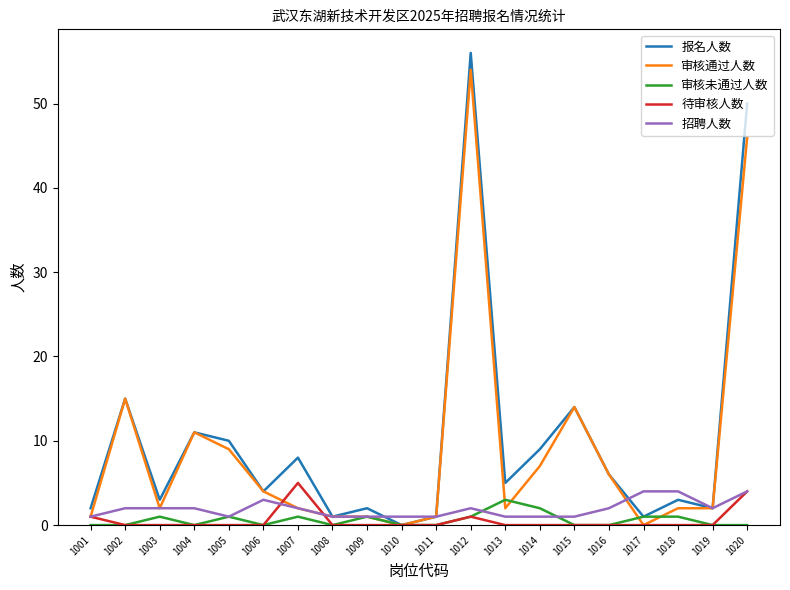

True or false: 报名人数 has a value of 8 at 1015.

False